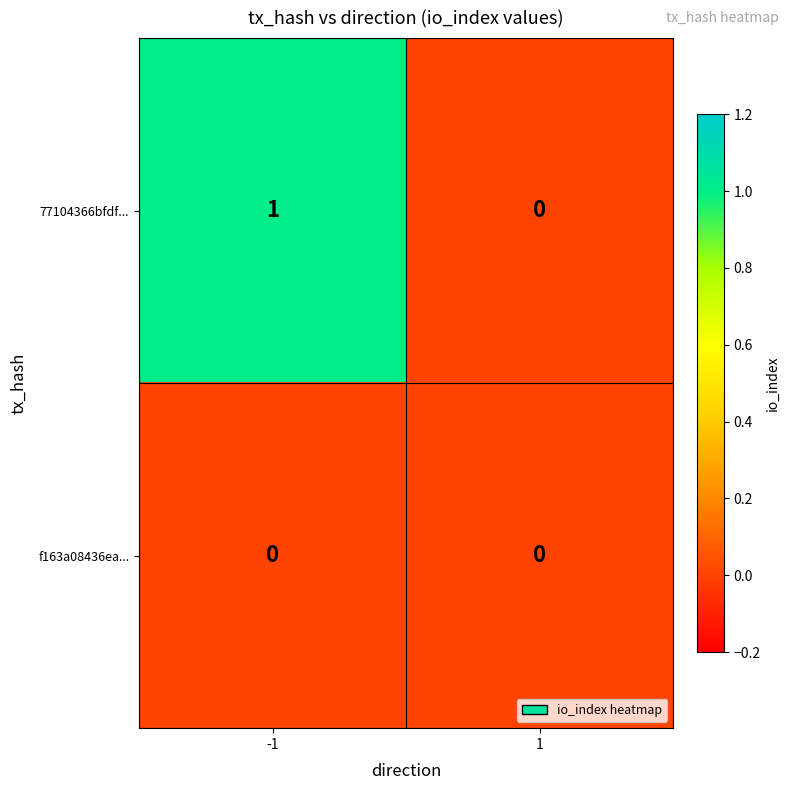

List the series in order of their peak value, lowest first.

f163a08436ea..., 77104366bfdf...